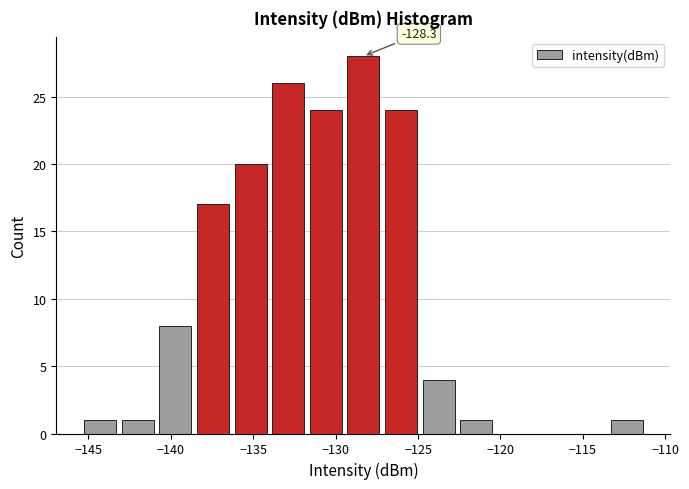

Which range on the x-axis has the tallest bar?

-129.5 to -127.0